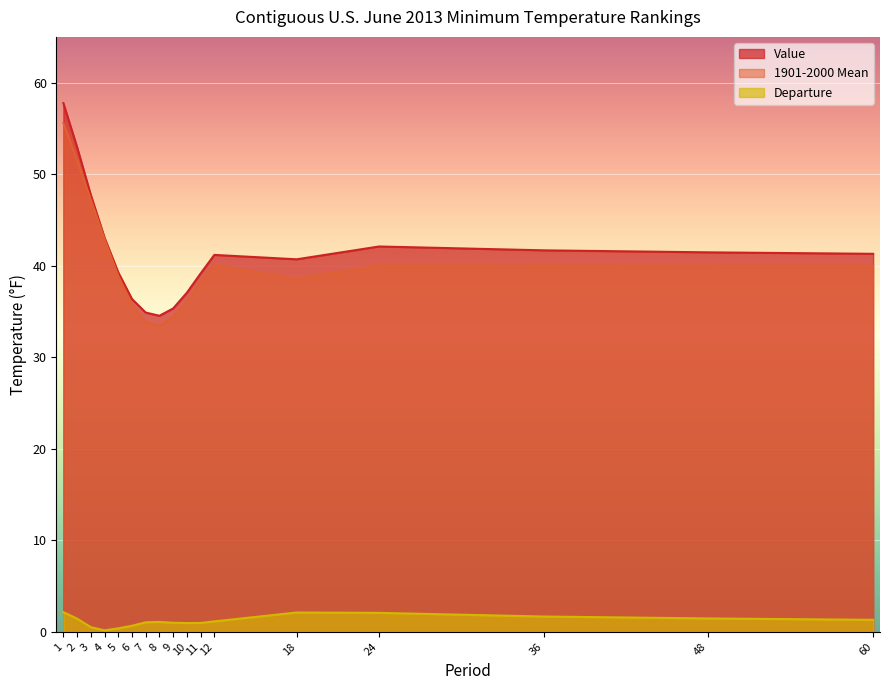

Which has a higher value, 9 or 60?

60